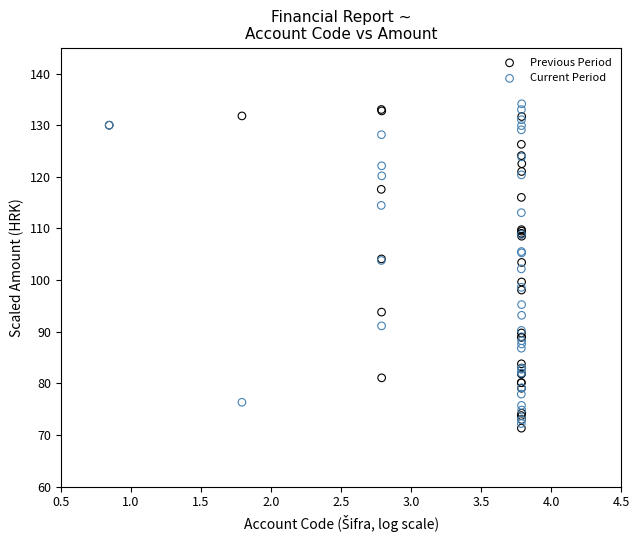

Which series reaches the minimum Y coordinate?

Previous Period